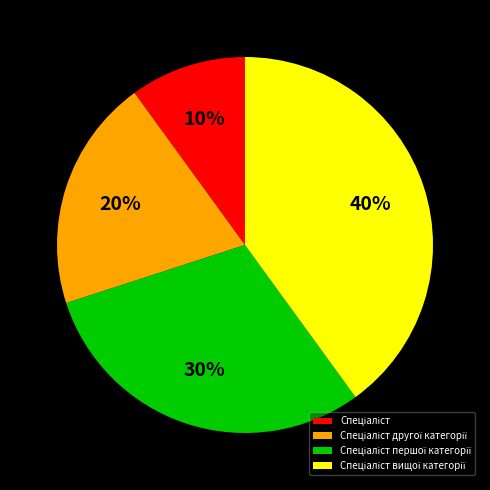

Is there a majority slice in this chart?

No